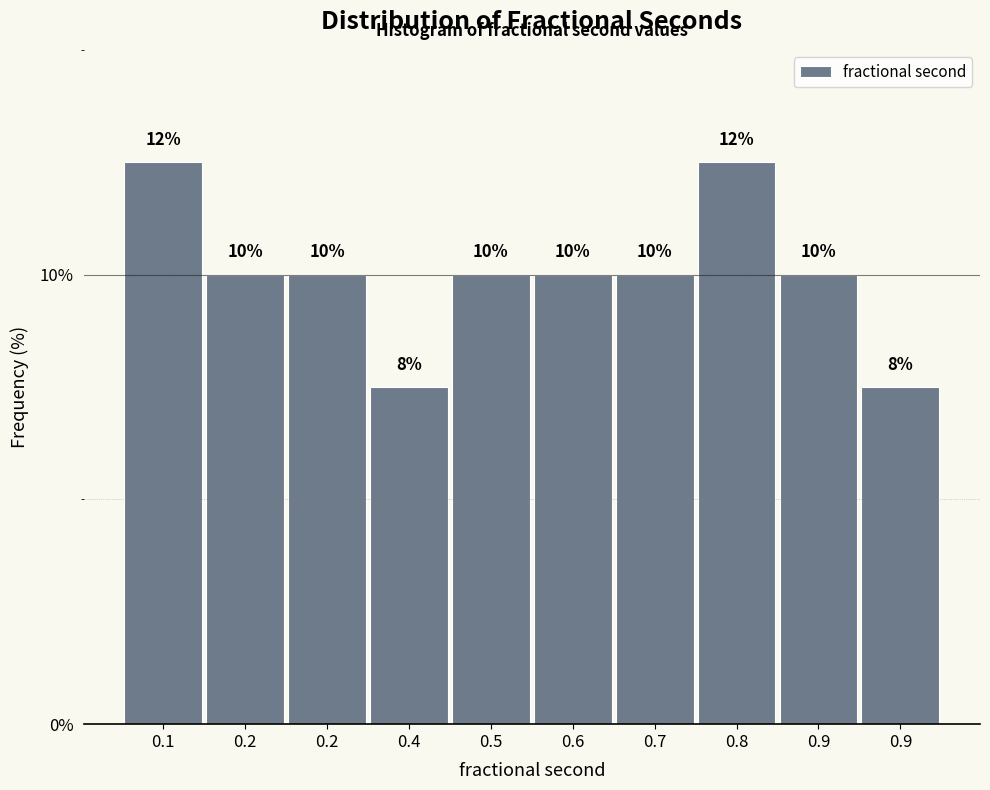

Count the number of data series in this chart.

1